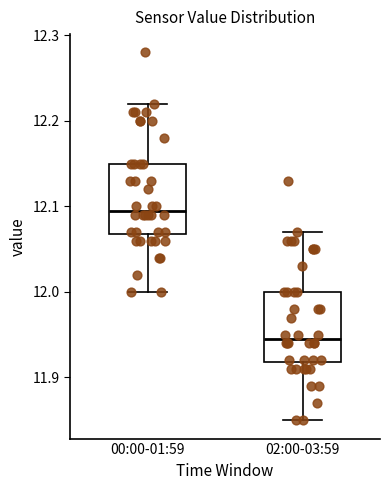

Which box has the lowest median line?

02:00-03:59